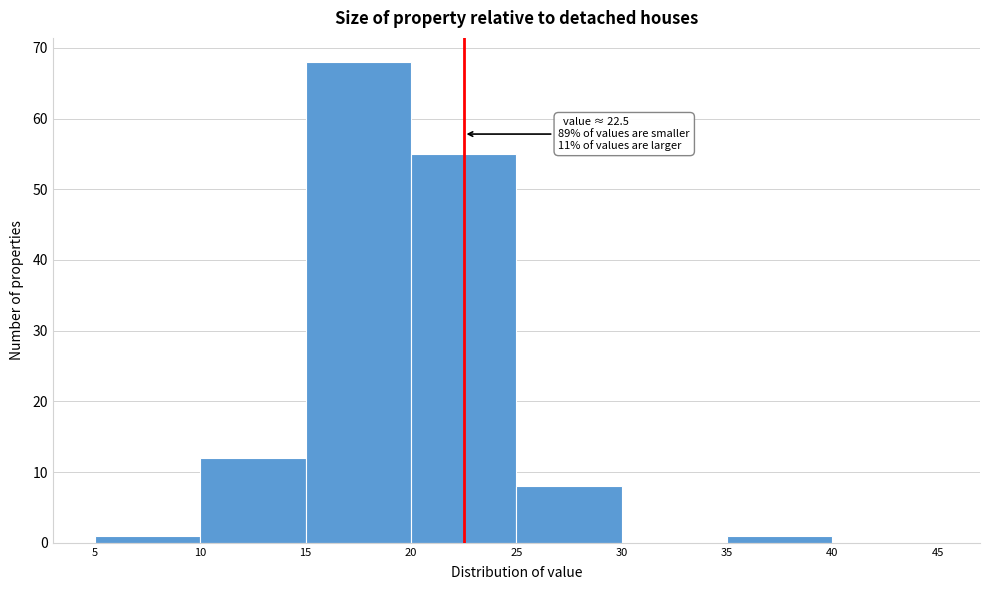

Over which range of the x-axis is the bar tallest?

15 to 20